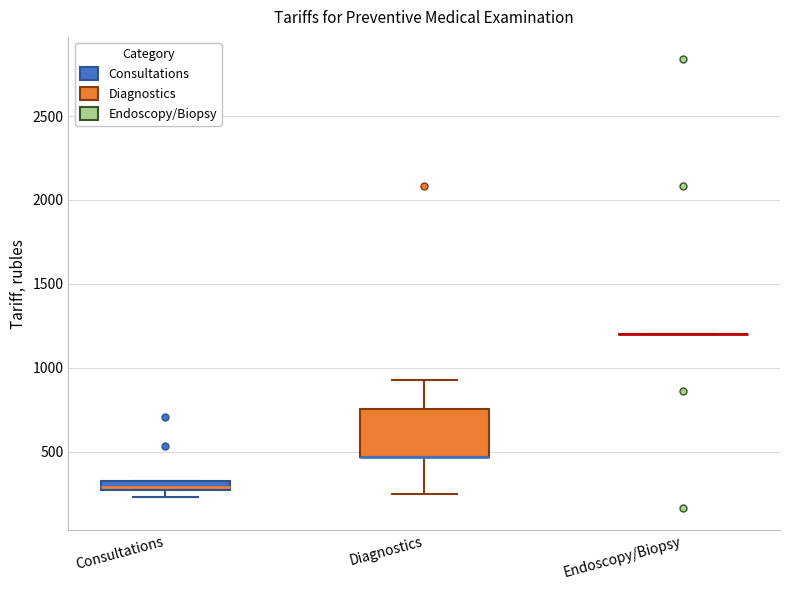

Which box is the tallest, from its lower edge to its upper edge?

Diagnostics